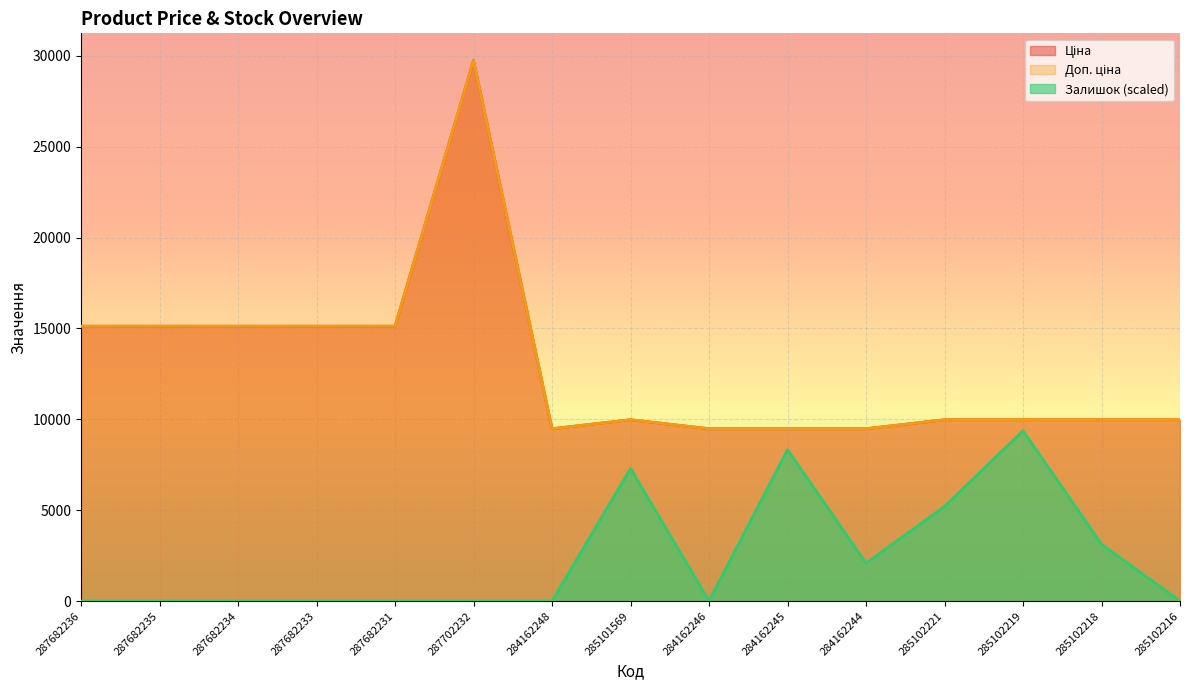

Reading right to left, what are all the values shown in this chart?

Ціна: 285102216=9975.0	285102218=9975.0	285102219=9975.0	285102221=9975.0	284162244=9480.1	284162245=9480.1	284162246=9480.1	285101569=9975.0	284162248=9480.1	287702232=29747.2	287682231=15120.0	287682233=15120.0	287682234=15120.0	287682235=15120.0	287682236=15120.0
Доп. ціна: 285102216=9975.0	285102218=9975.0	285102219=9975.0	285102221=9975.0	284162244=9480.1	284162245=9480.1	284162246=9480.1	285101569=9975.0	284162248=9480.1	287702232=29747.2	287682231=15120.0	287682233=15120.0	287682234=15120.0	287682235=15120.0	287682236=15120.0
Залишок: 285102216=0.0	285102218=3123.5	285102219=9370.4	285102221=5205.8	284162244=2082.3	284162245=8329.2	284162246=0.0	285101569=7288.1	284162248=0.0	287702232=0.0	287682231=0.0	287682233=0.0	287682234=0.0	287682235=0.0	287682236=0.0